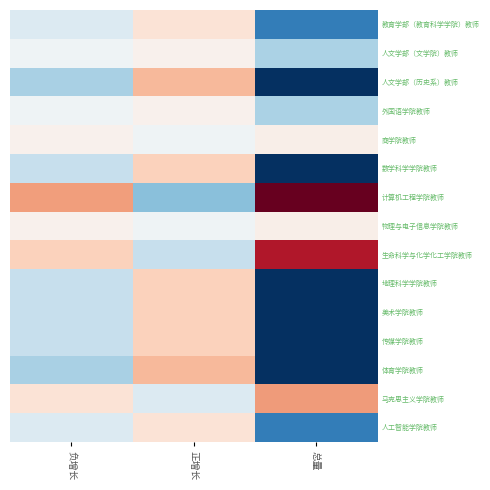

At which category does the chart reach its minimum across all series?

总量